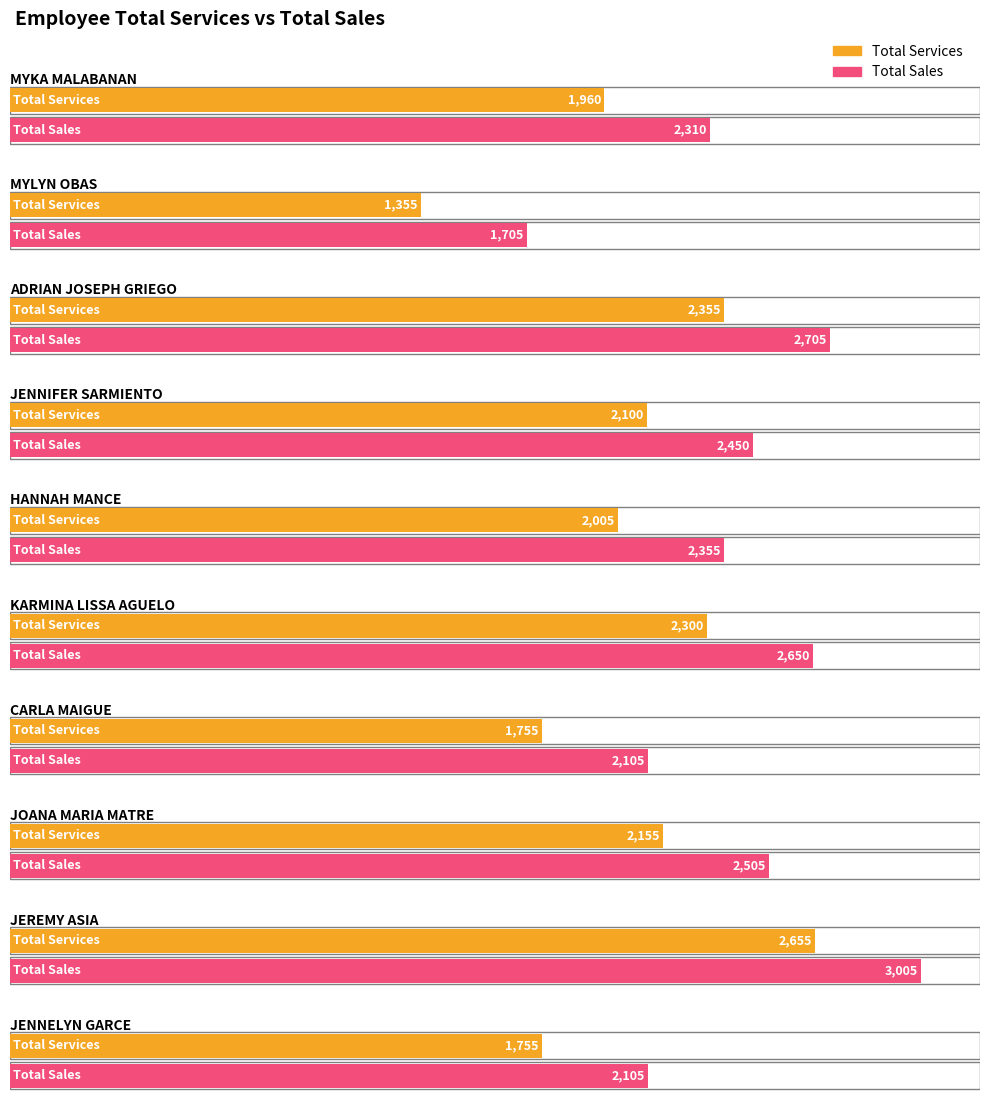

At how many categories does at least one series exceed 1606?

10